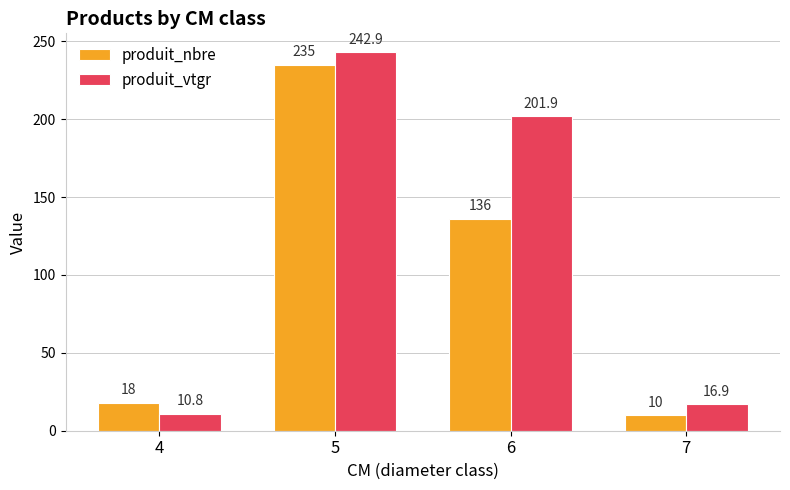

Does the chart contain stacked bars?

No